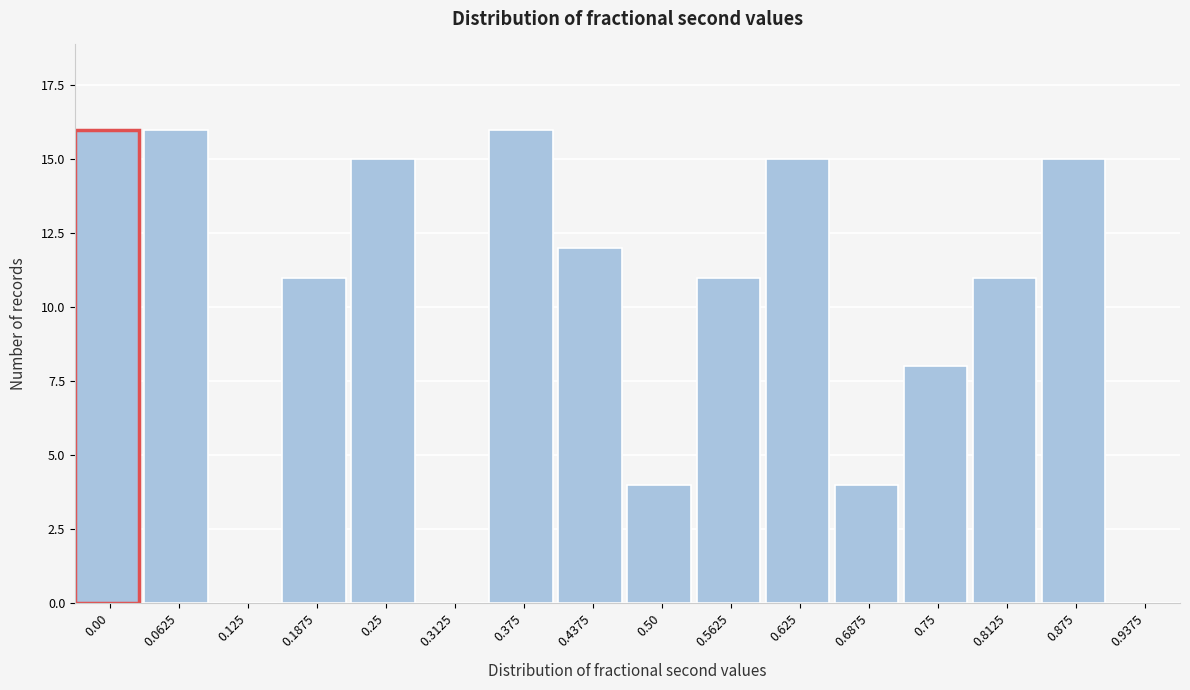

Reading left to right, what are all the values shown in this chart?

0.00=16	0.0625=16	0.125=0	0.1875=11	0.25=15	0.3125=0	0.375=16	0.4375=12	0.50=4	0.5625=11	0.625=15	0.6875=4	0.75=8	0.8125=11	0.875=15	0.9375=0